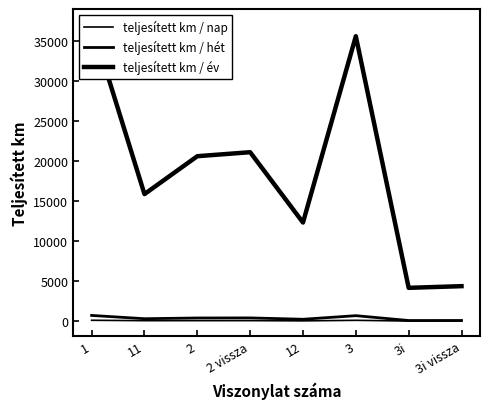

What are all the series names shown in the legend?

teljesített km / nap, teljesített km / hét, teljesített km / év